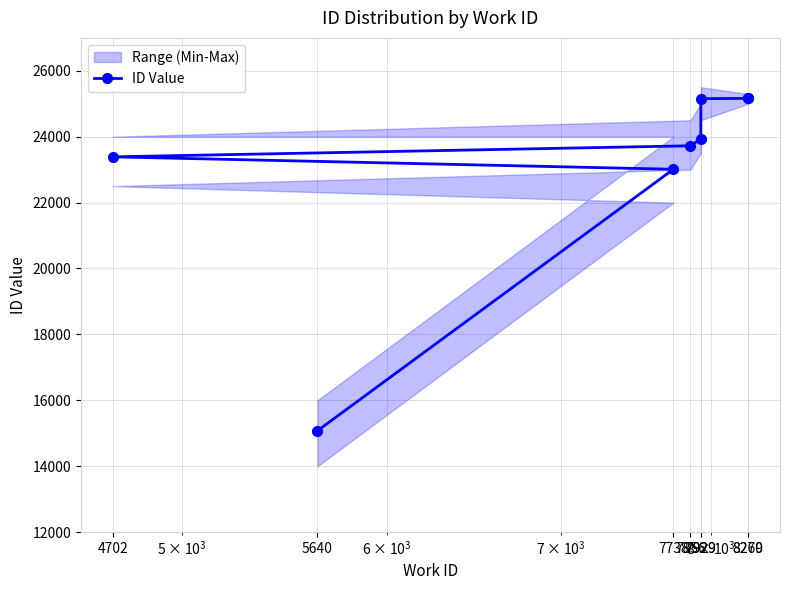

At which label does the data first exceed 23936?

7929